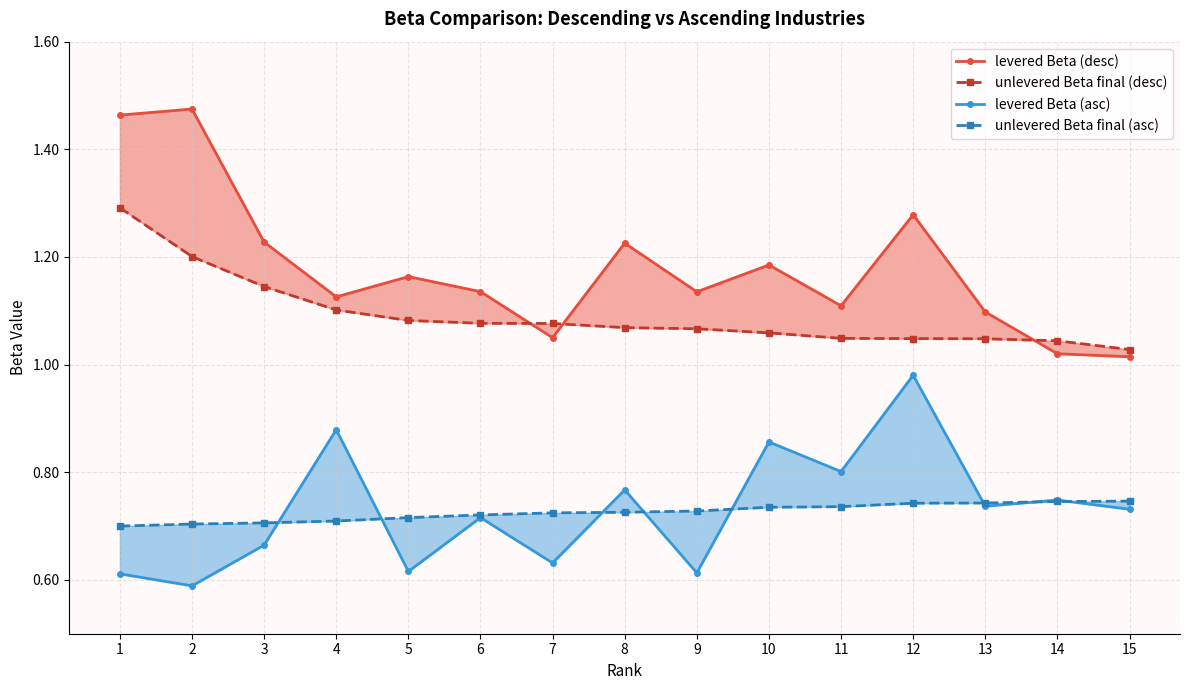

Does the chart display data point markers on the line(s)?

Yes